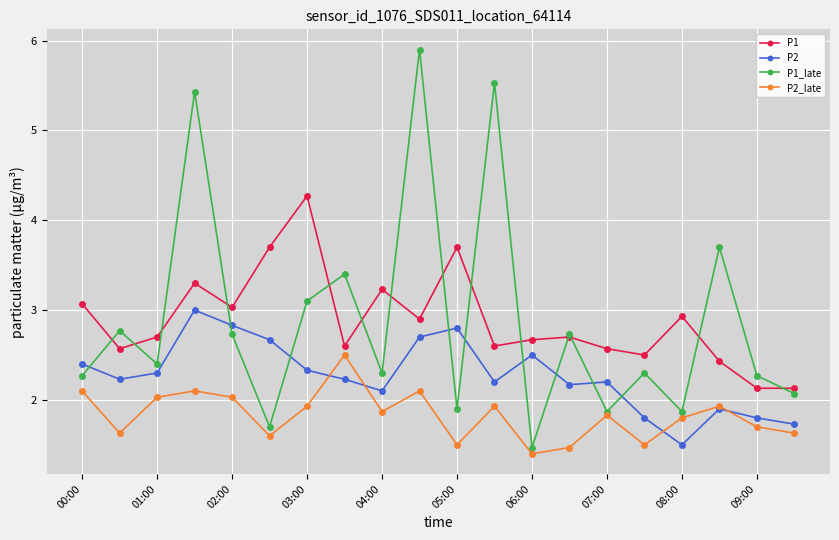

True or false: P1 and P2 cross at least once.

False